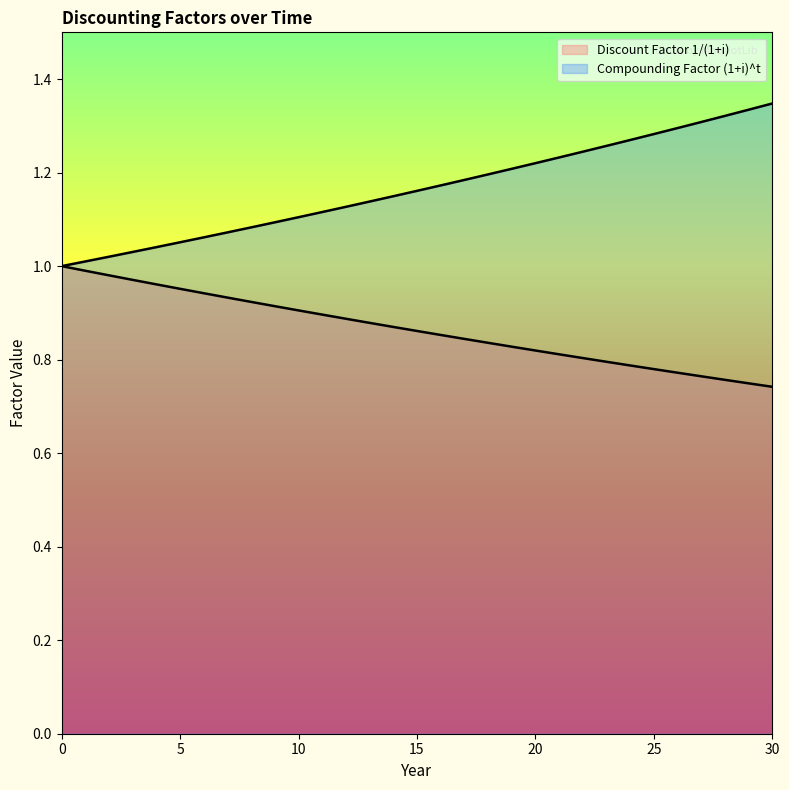

What is the value of the Discount Factor 1/(1+i) point at the 6th from the left?

1.0